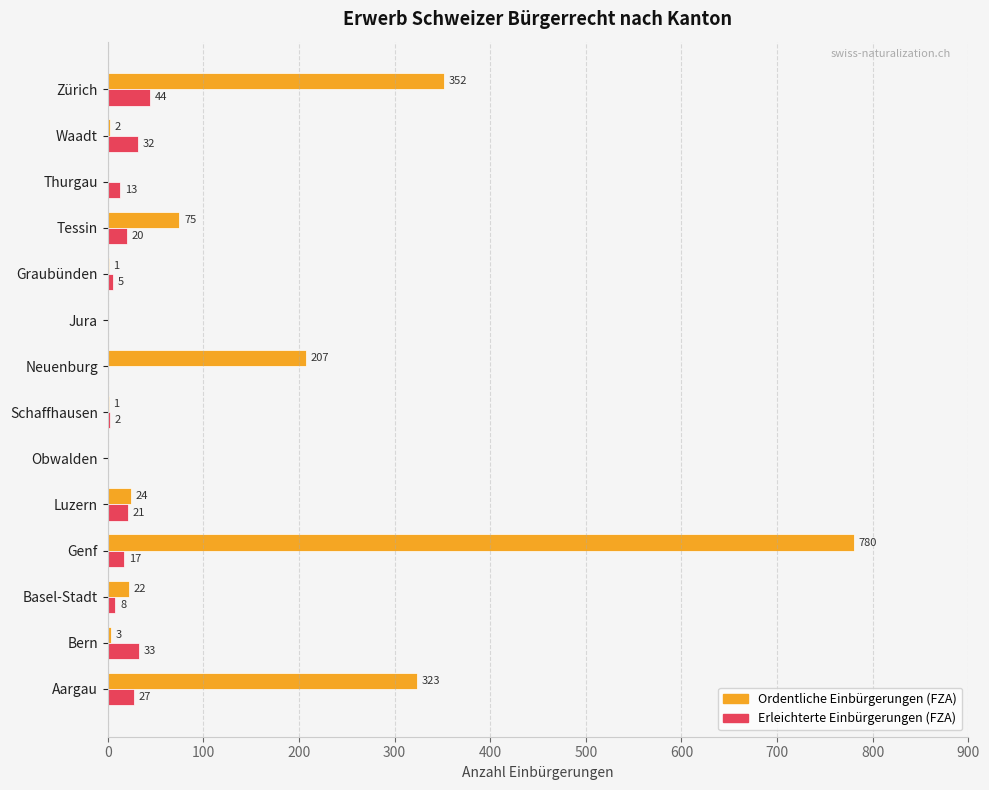

The Erleichterte Einbürgerungen (FZA) series shows 27 at Aargau. True or false?

True